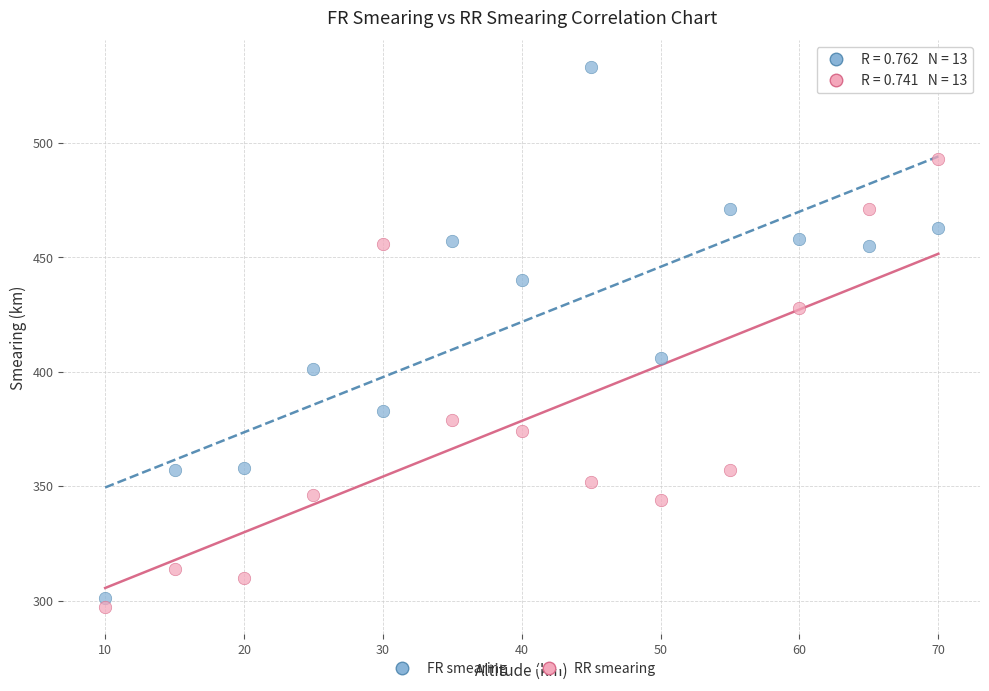

Which series has the widest spread of Y values?

FR smearing